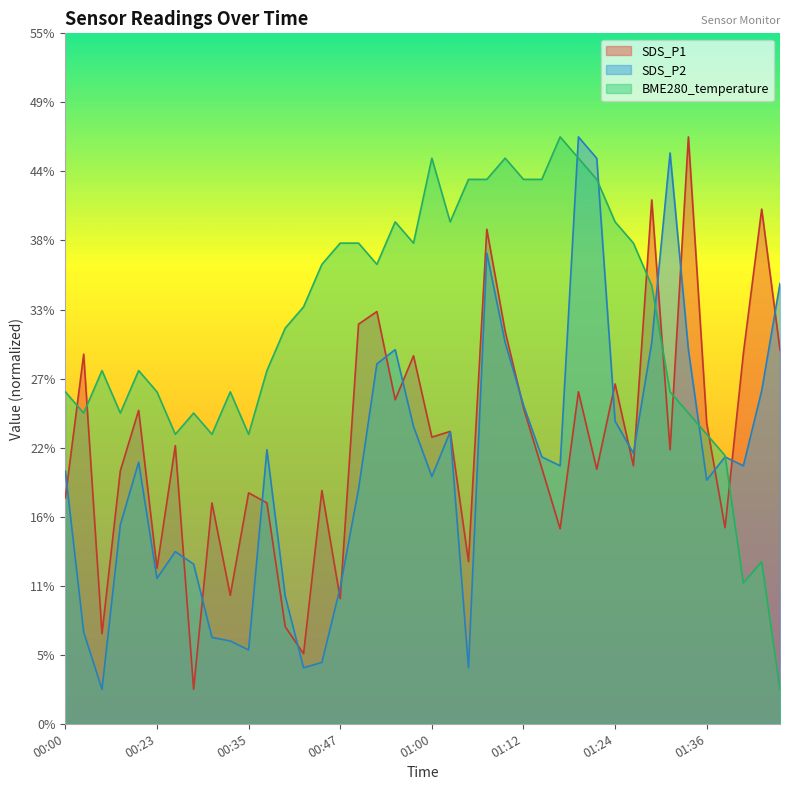

True or false: BME280_temperature and SDS_P1 cross at least once.

True